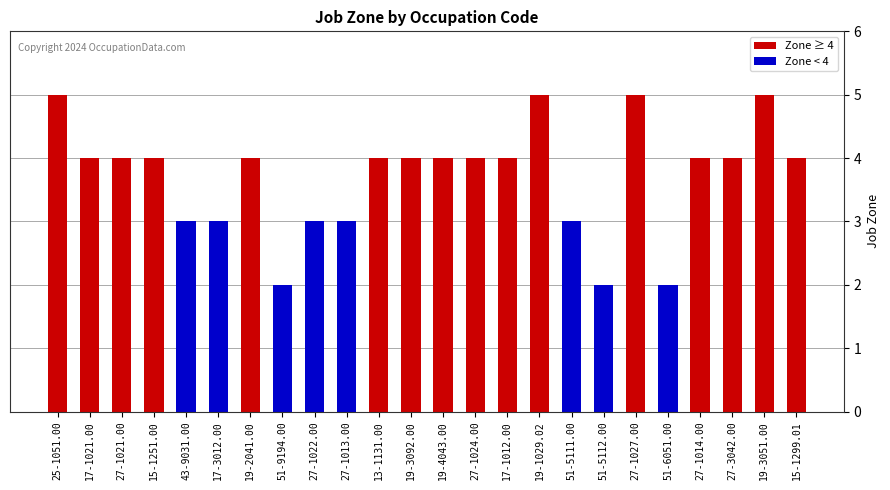

Is it true that Zone ≥ 4 equals 4 at 15-1251.00?

True